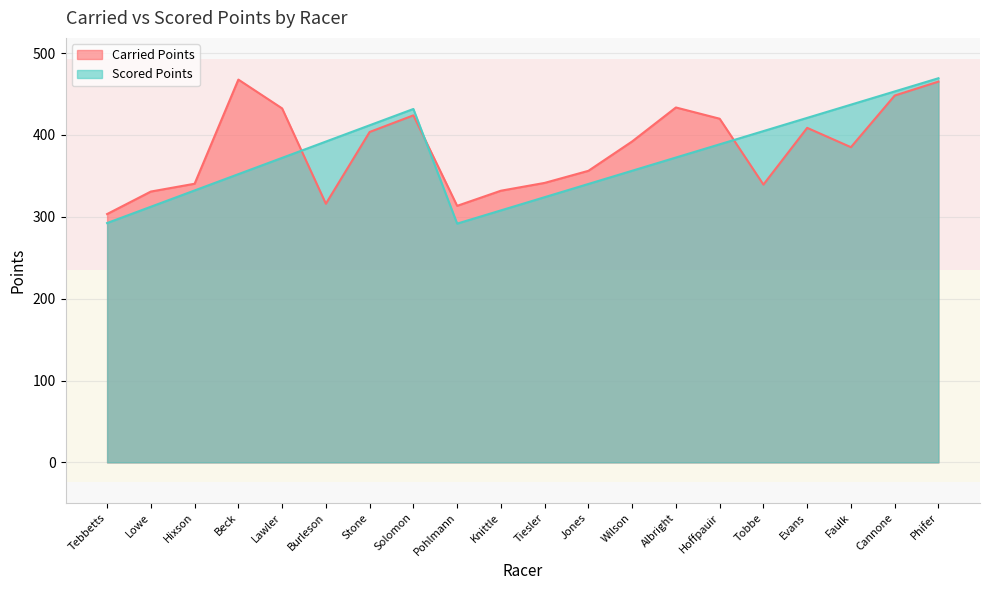

Which series ends up on top after the final intersection of Scored Points and Carried Points?

Scored Points